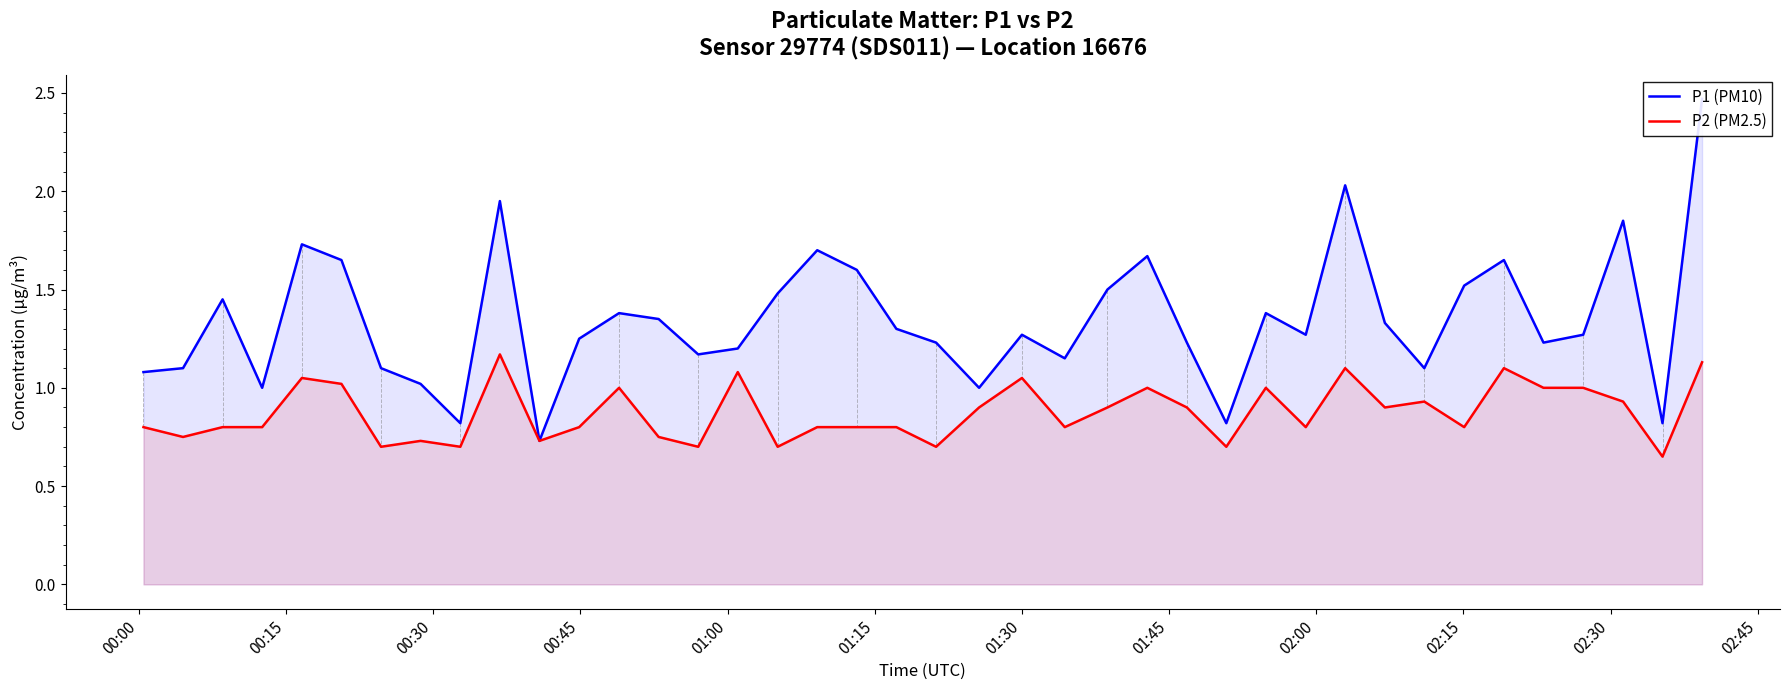

What is the sum of all P2 (PM2.5) values?

35.0